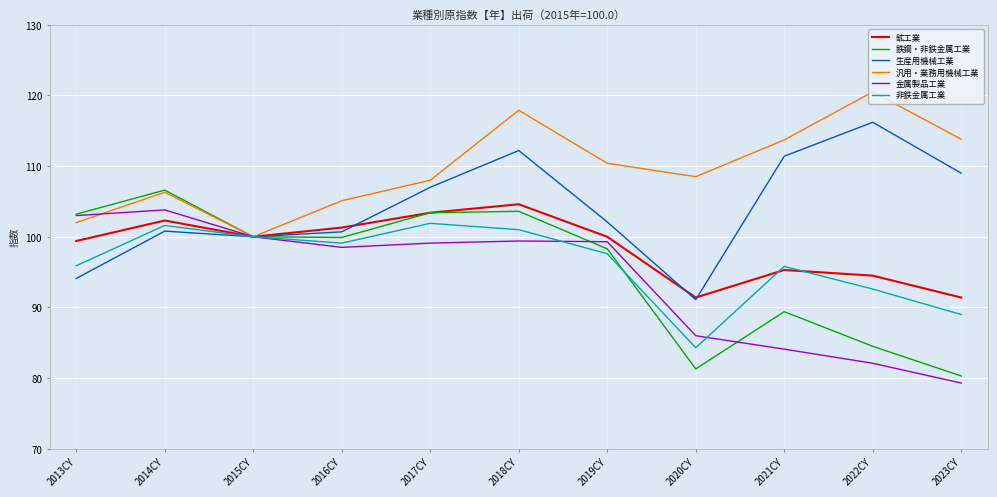

What position from the right is 2021CY?

3